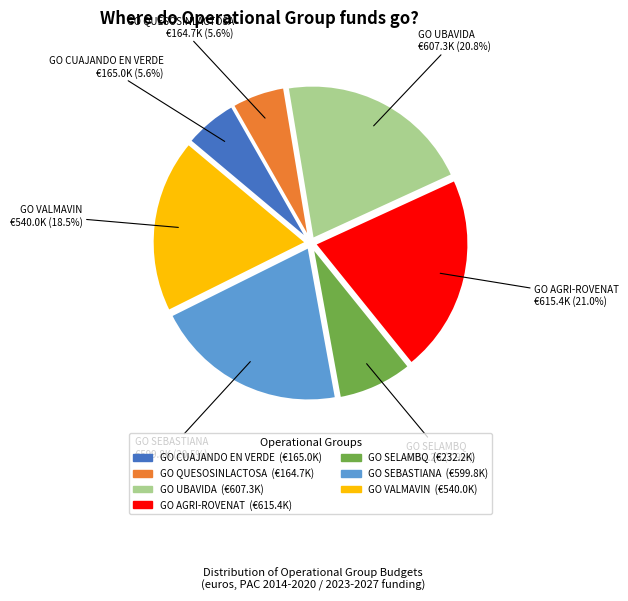

How much of the chart is everything except GO SEBASTIANA?

79.5%